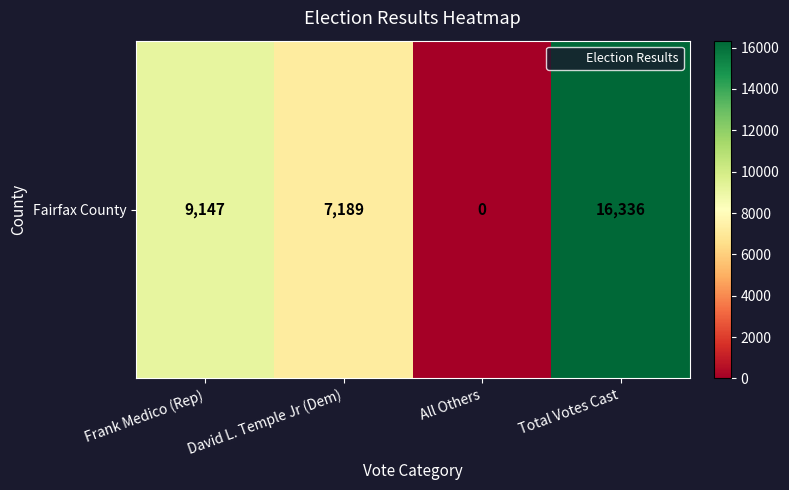

Between David L. Temple Jr (Dem) and All Others, which is larger?

David L. Temple Jr (Dem)